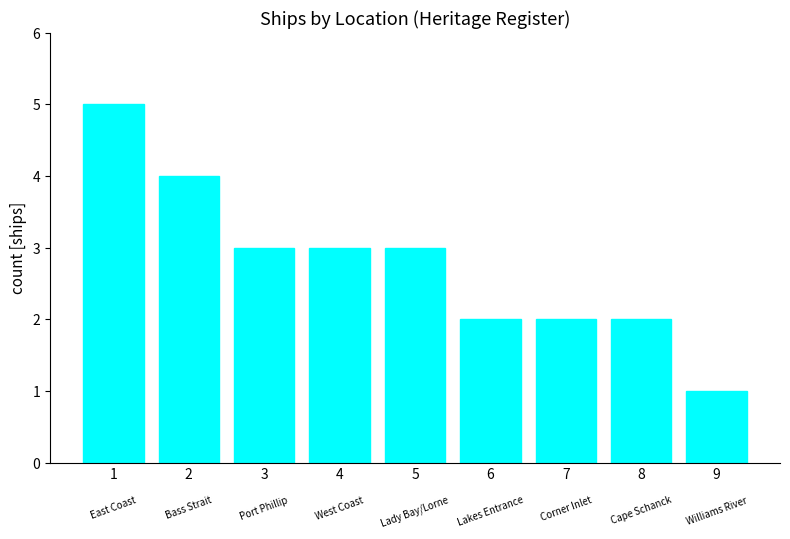

What is the difference between the values at 2 and 3?

1